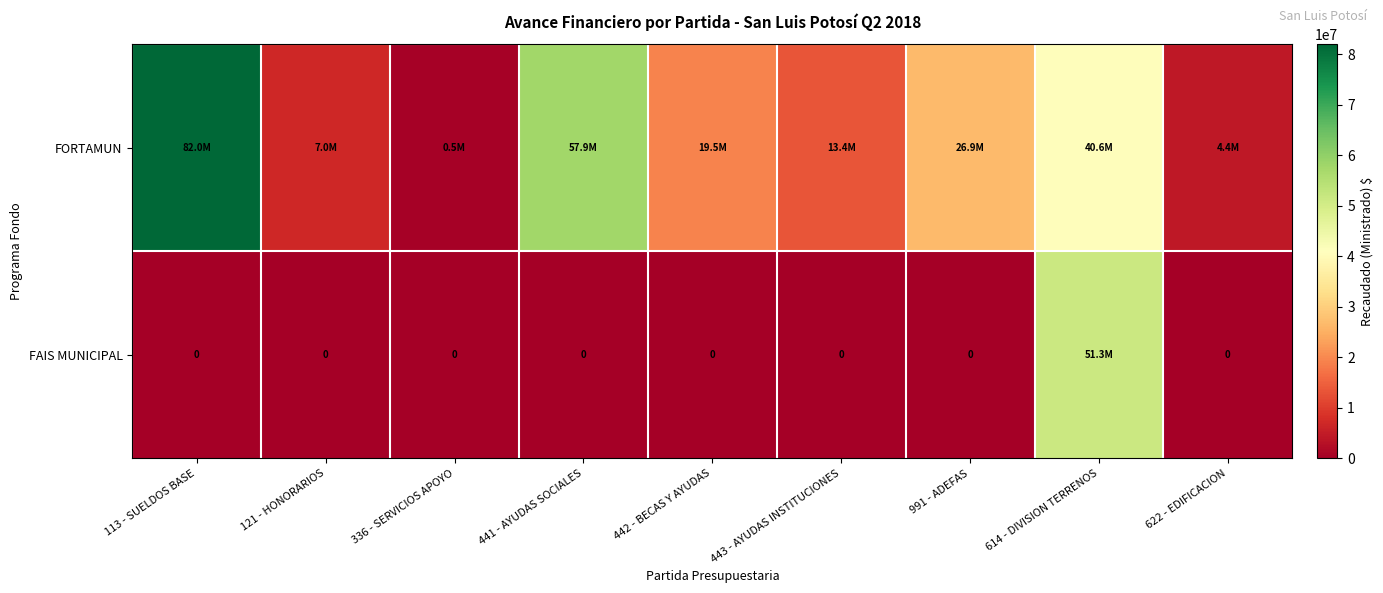

Is it true that FORTAMUN equals 82000000.0 at 113 - SUELDOS BASE?

True